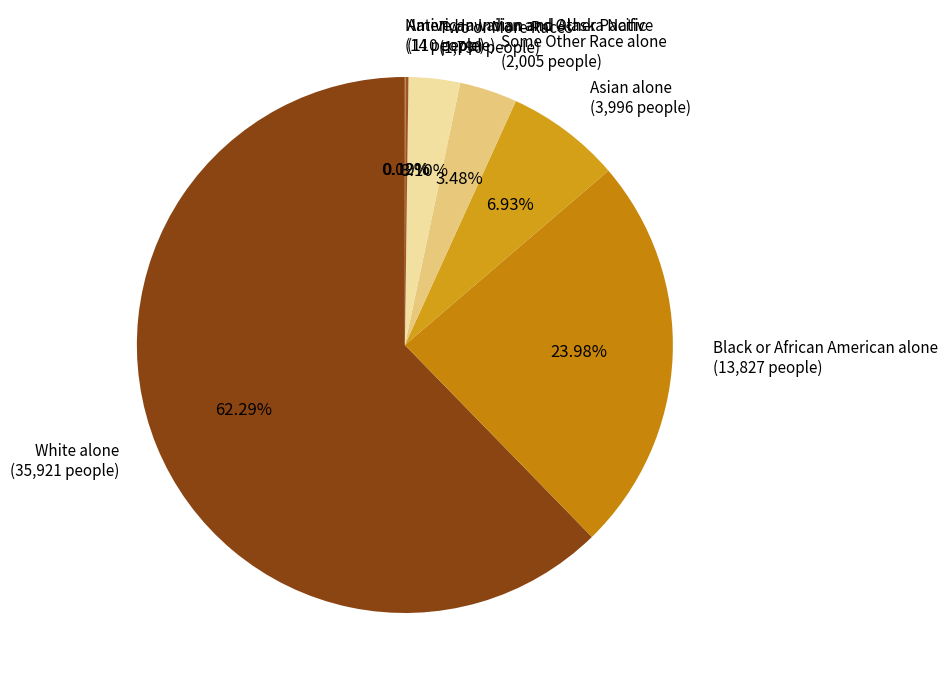

Which has a higher value, Two or More Races (1,790 people) or Asian alone (3,996 people)?

Asian alone (3,996 people)